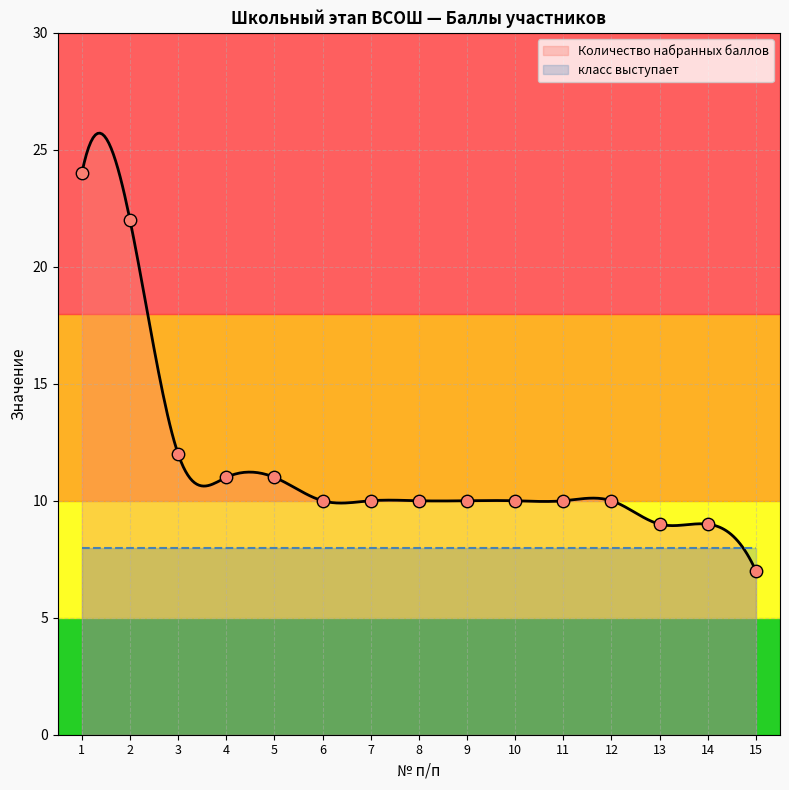

What is the change in value from 8 to 13?

-1